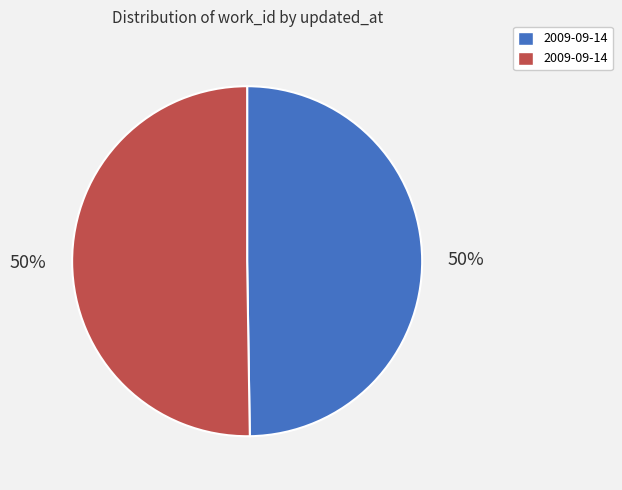

To the nearest percent, what is the average slice percentage?

50%